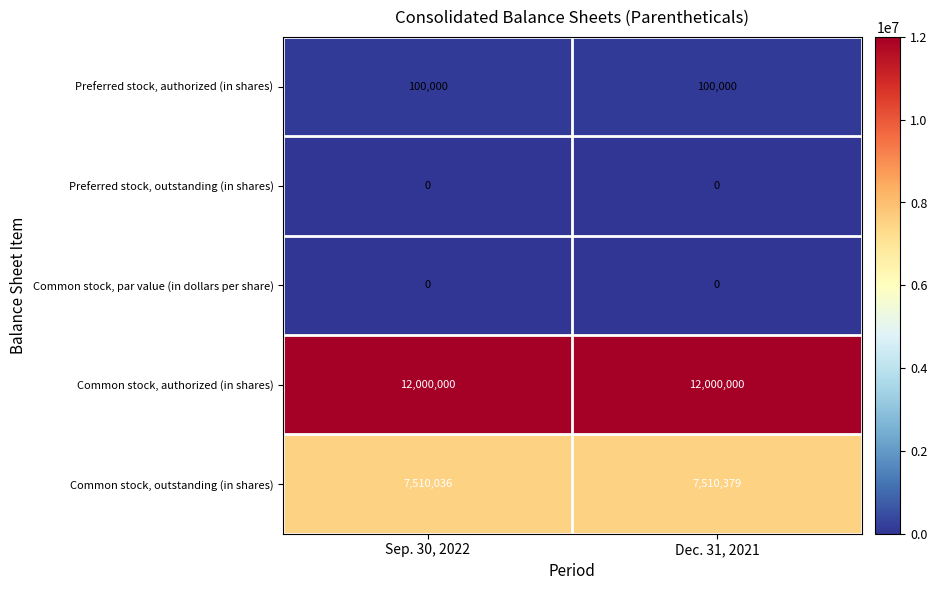

Which series changed the most between Sep. 30, 2022 and Dec. 31, 2021?

Common stock, outstanding (in shares)